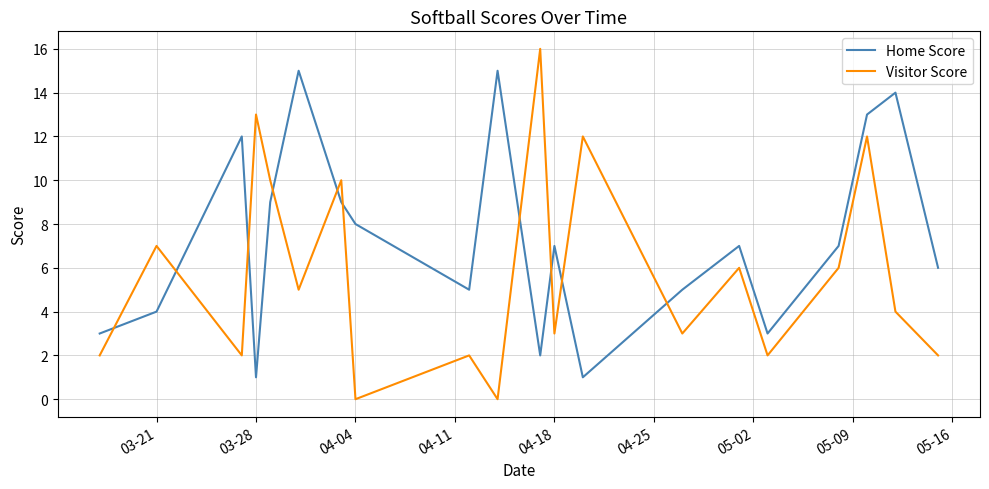

List the series in order of their peak value, lowest first.

Home Score, Visitor Score